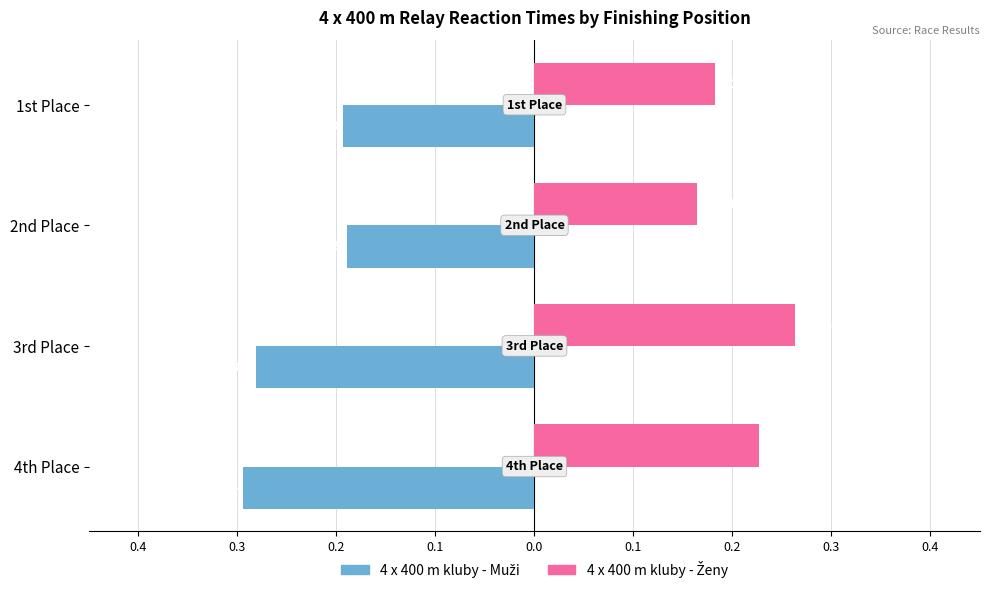

Reading left to right, extract all data points from this chart.

4 x 400 m kluby - Muži: -0.2	-0.2	-0.3	-0.3
4 x 400 m kluby - Ženy: 0.2	0.2	0.3	0.2